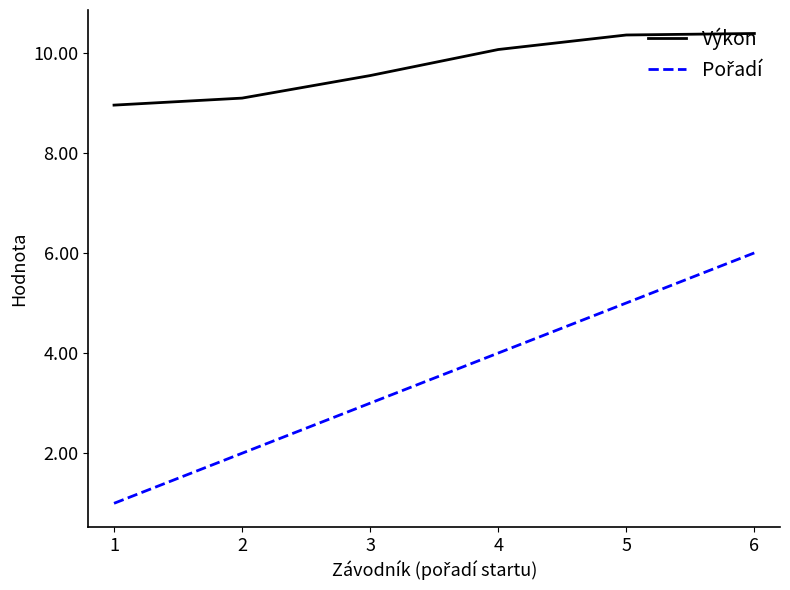

What is the difference between the maximum and second lowest values in the Výkon series?

1.3